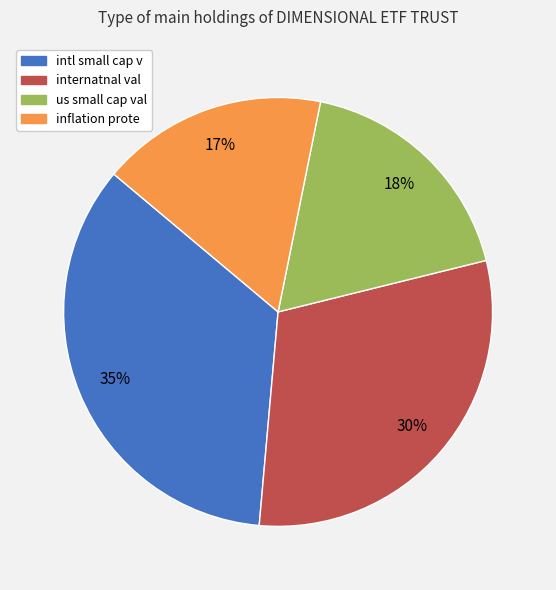

Count the number of slices in the pie.

4